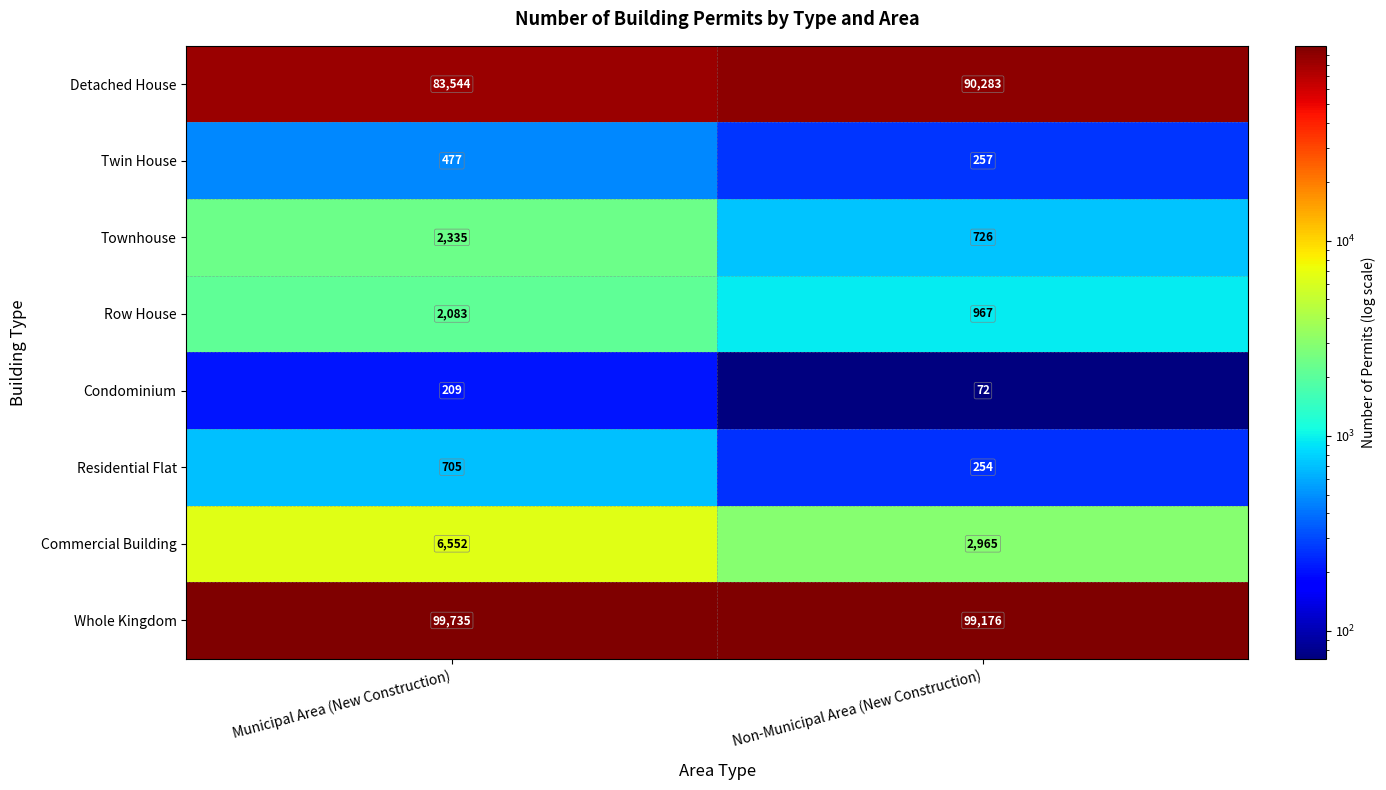

Where is Townhouse nearest to the value 1530?

Non-Municipal Area (New Construction)